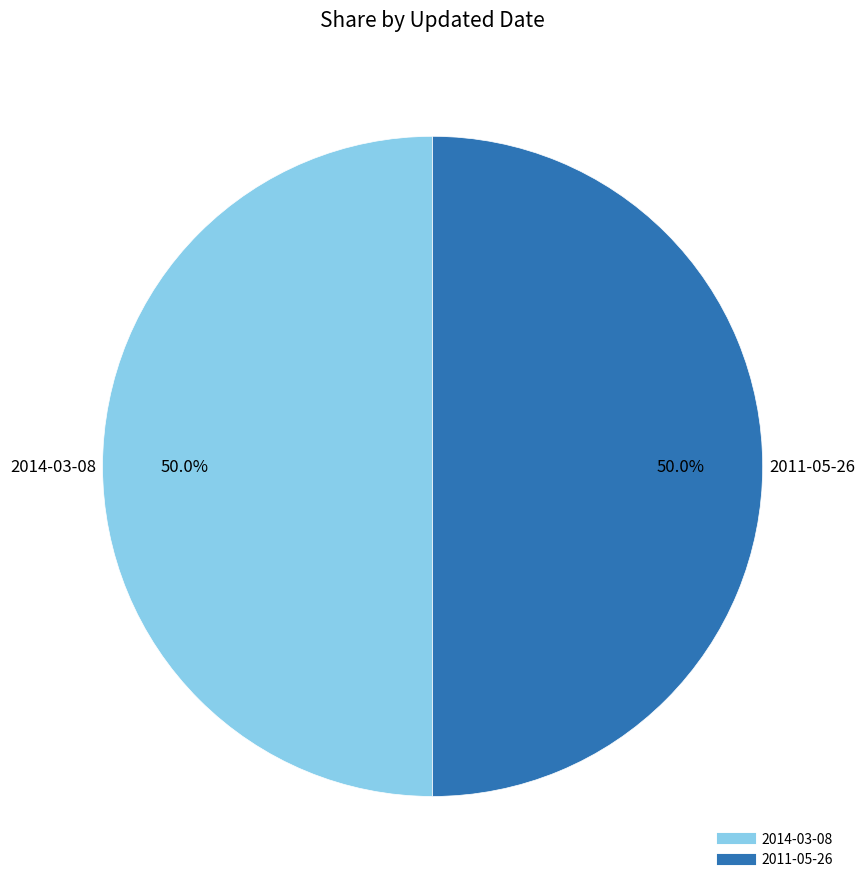

To the nearest percent, what portion does 2011-05-26 represent?

50%